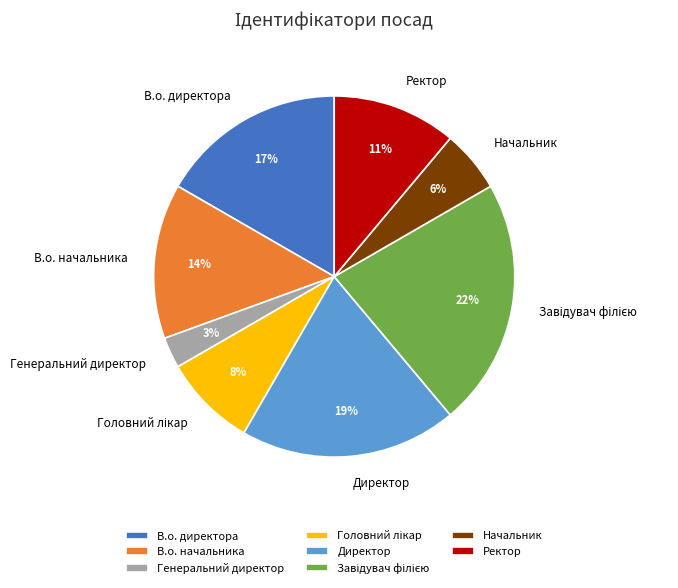

To the nearest percent, what is the average slice percentage?

12%